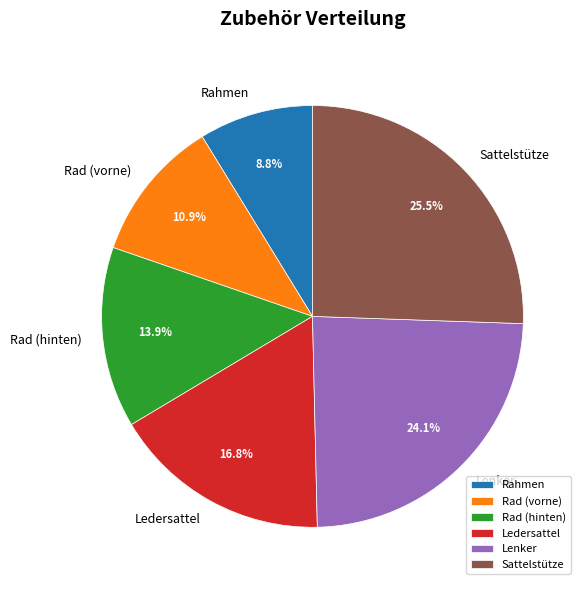

To the nearest percent, what portion does Rad (hinten) represent?

14%